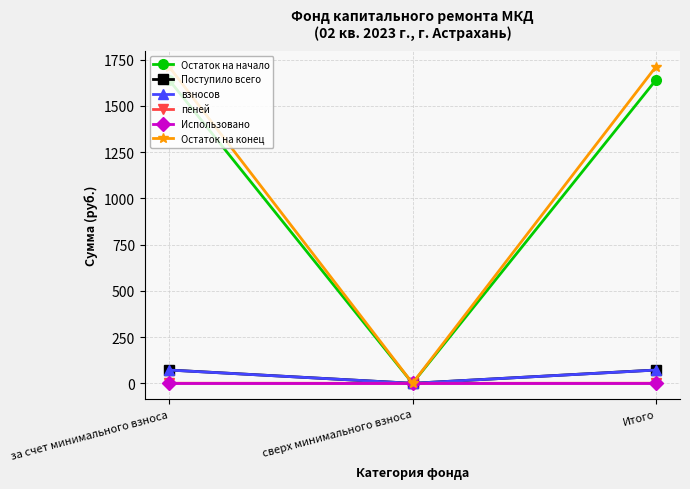

The пеней series shows 0.0 at сверх минимального взноса. True or false?

True